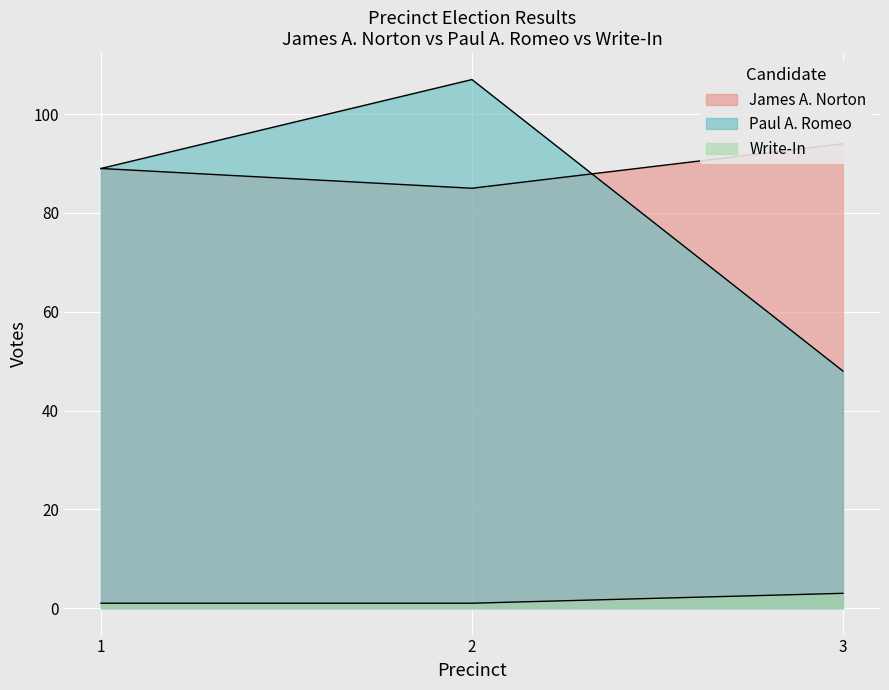

What is the average value of the Write-In series?

2